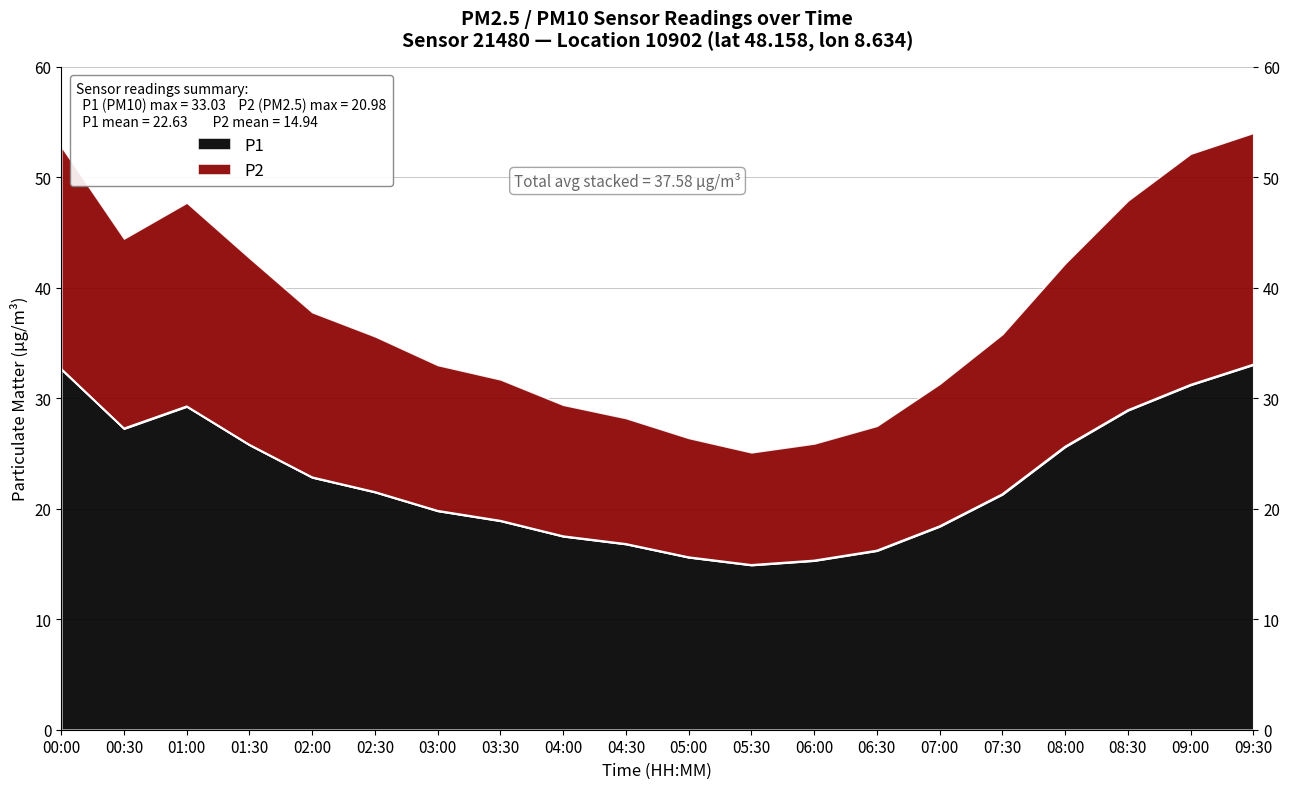

At which category does the data reach its first local peak?

01:00